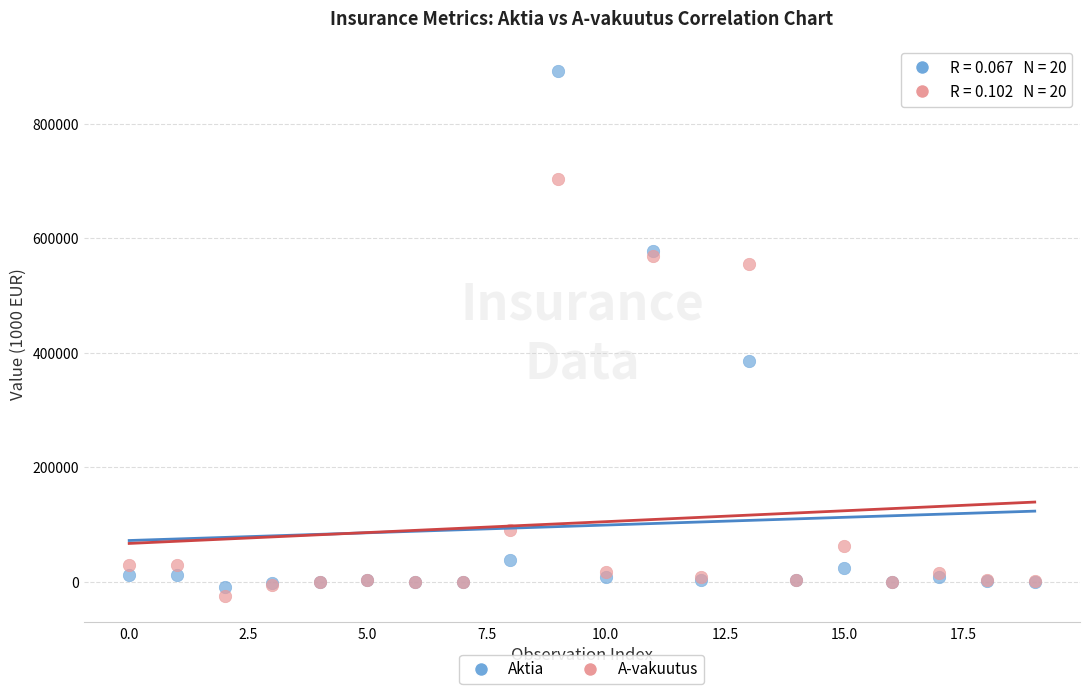

In the A-vakuutus series, what Y value is closest to 338963?

556000.0